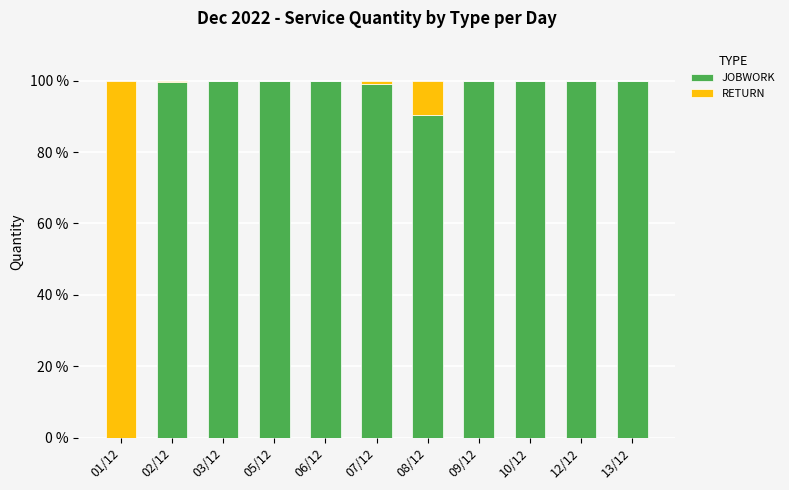

Are the bars horizontal?

No